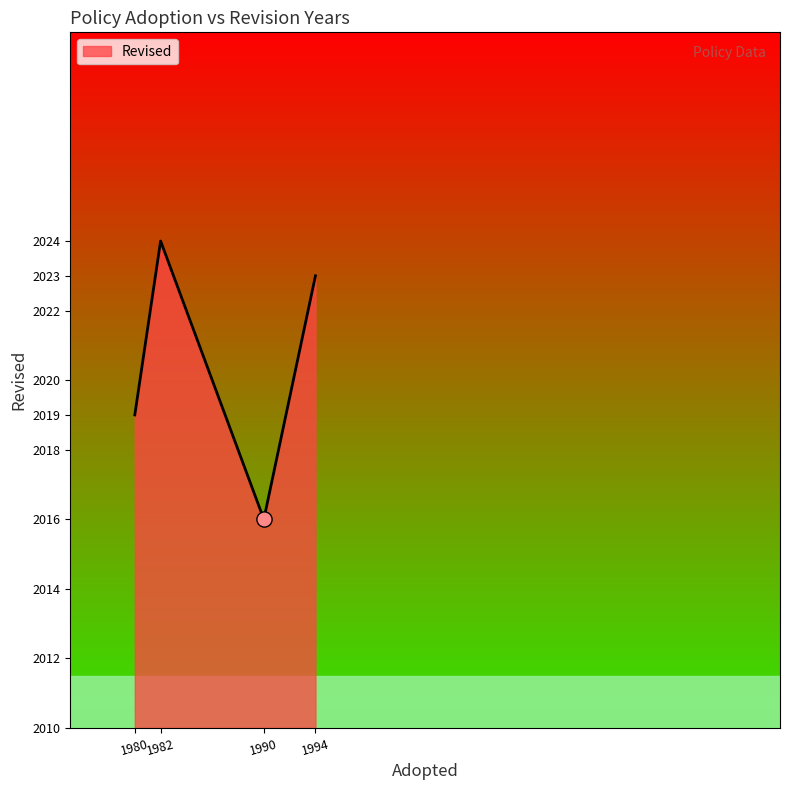

What is the change in value from 1980 to 1990?

-3